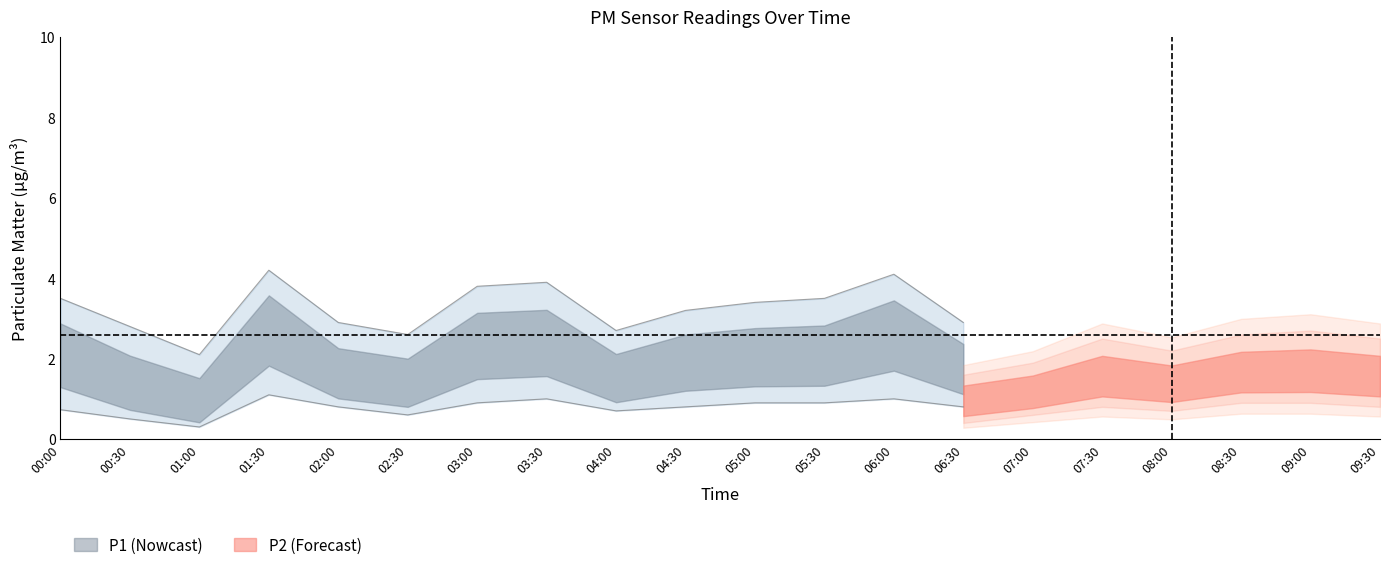

Which series has the largest range (max minus min)?

P1_upper